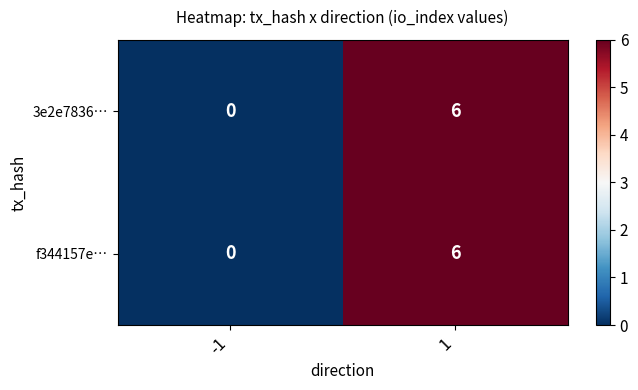

The f344157e… series shows 0 at -1. True or false?

True